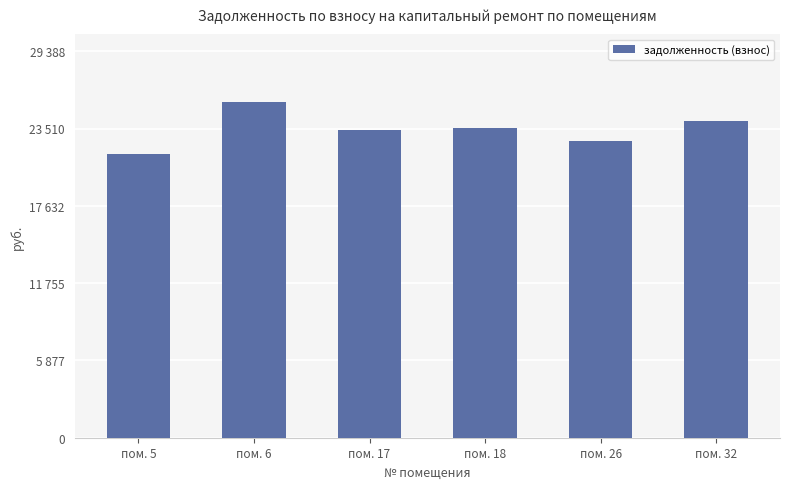

What is the sum of the values at пом. 5 and пом. 6?

47126.6